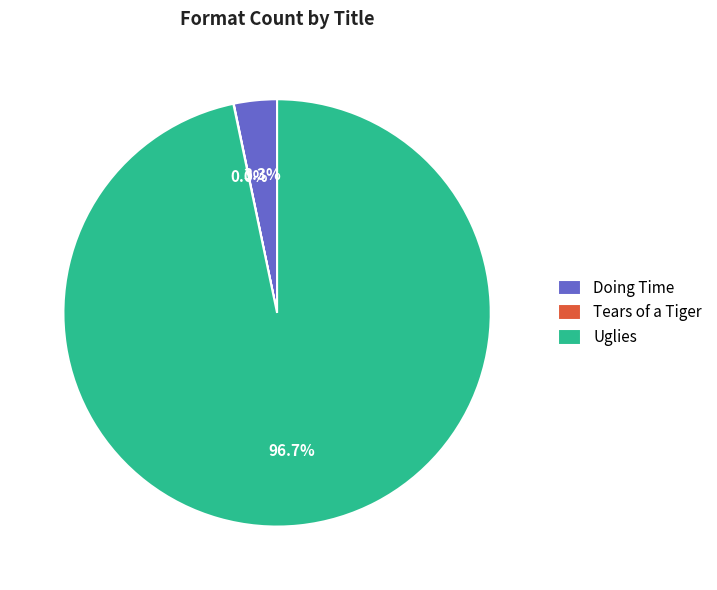

Between Doing Time and Uglies, which is larger?

Uglies